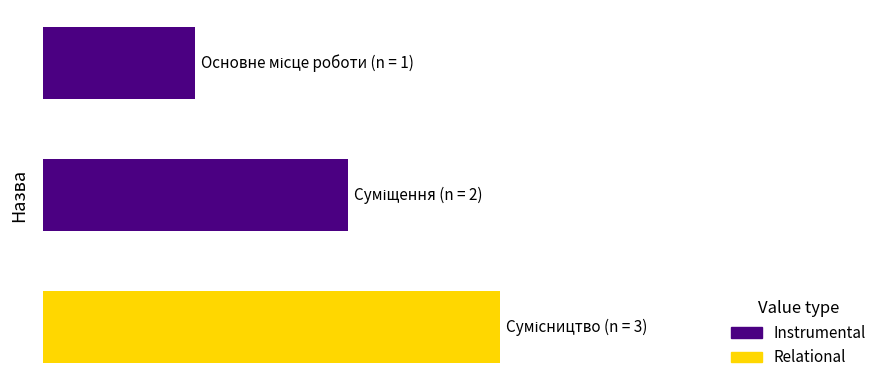

Are the bars horizontal?

Yes